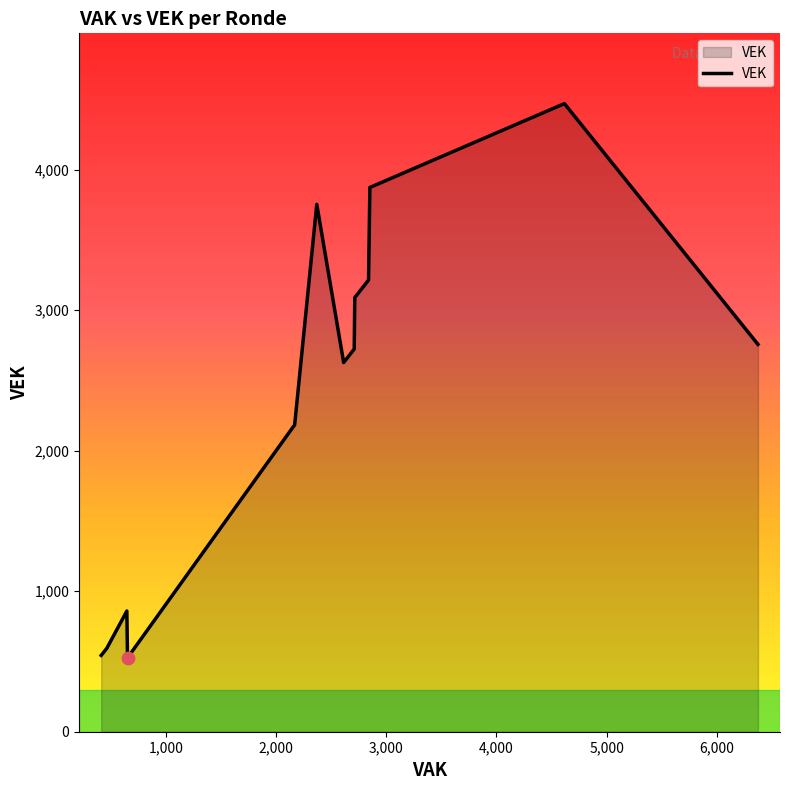

Which series has the largest total across all categories?

VEK